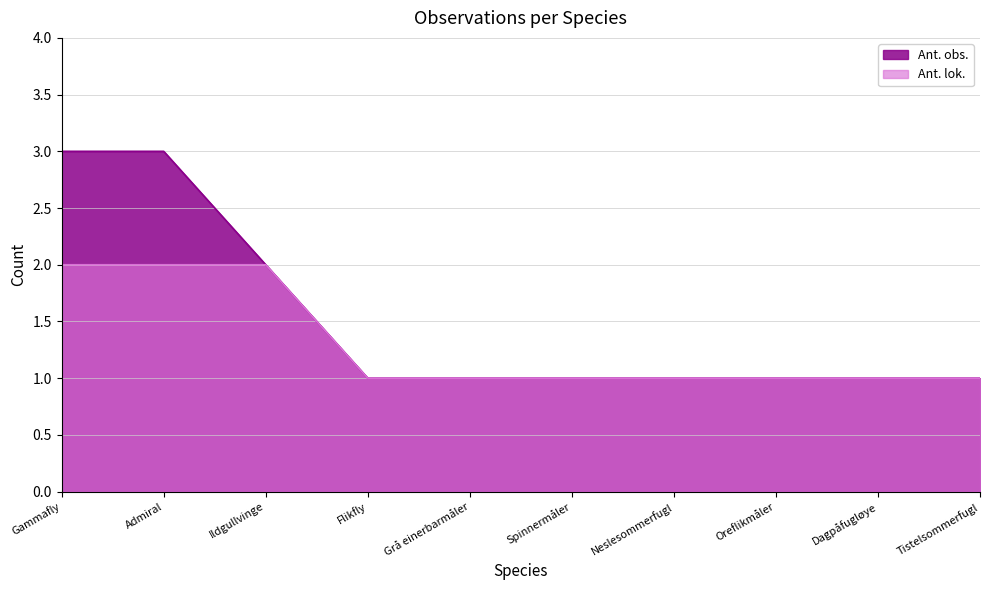

How many values in the Ant. lok. series exceed 1?

3